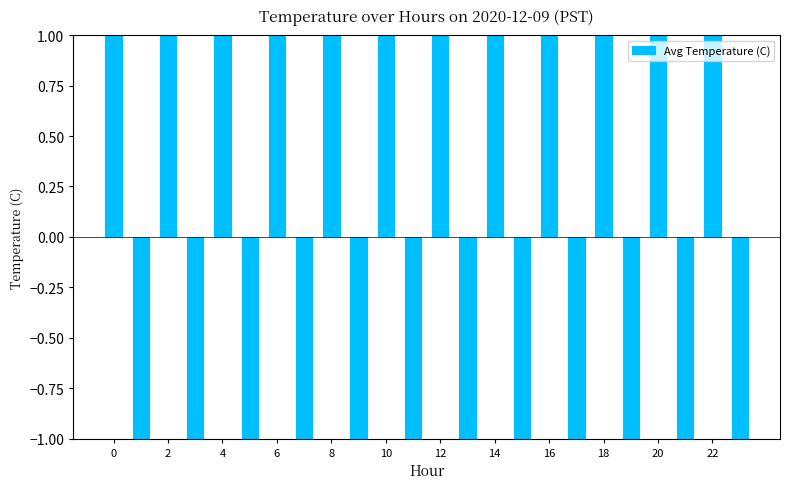

What is the difference between the maximum and minimum values?

2.0